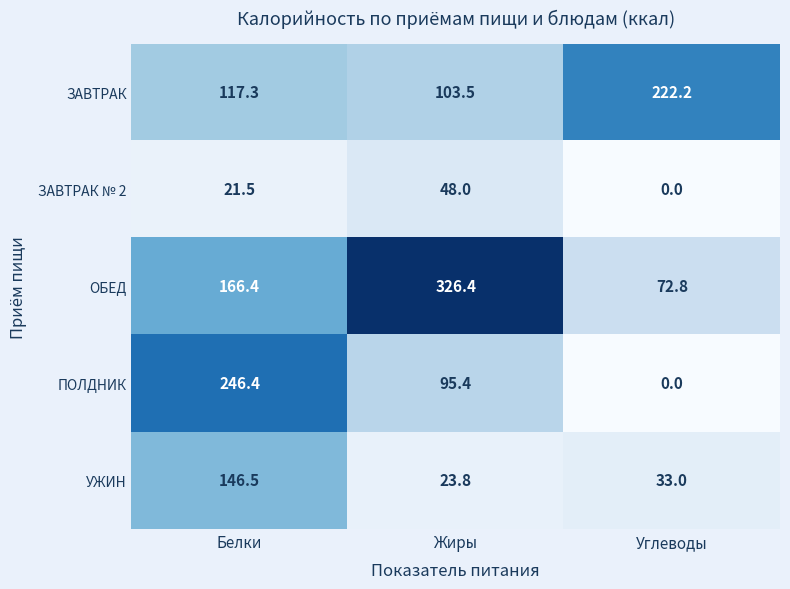

The value of ЗАВТРАК at Углеводы is 222.2. True or false?

True